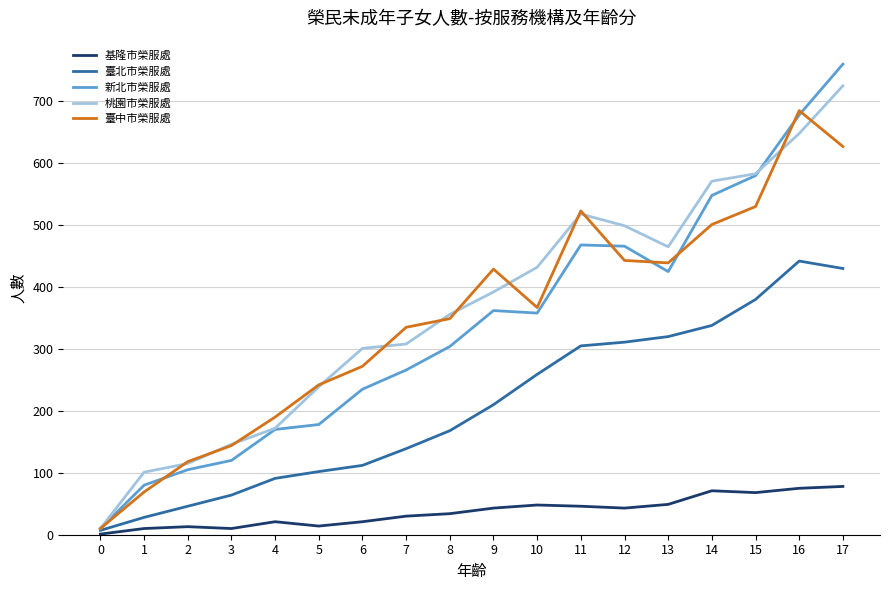

List the series in order of their peak value, highest first.

新北市榮服處, 桃園市榮服處, 臺中市榮服處, 臺北市榮服處, 基隆市榮服處